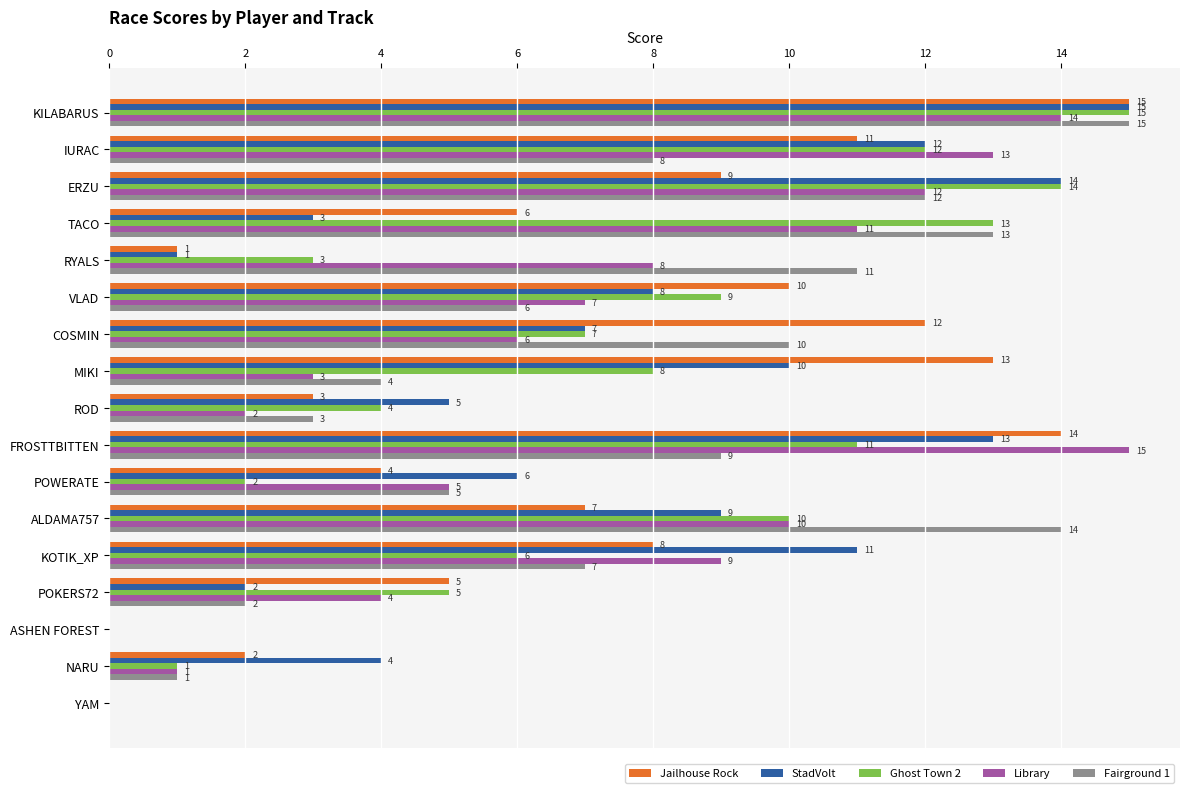

At which label is Ghost Town 2 closest to 7?

COSMIN